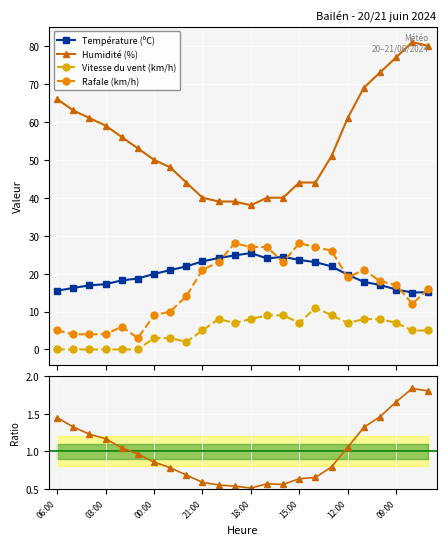

Which series has the largest total across all categories?

Humidité (%)